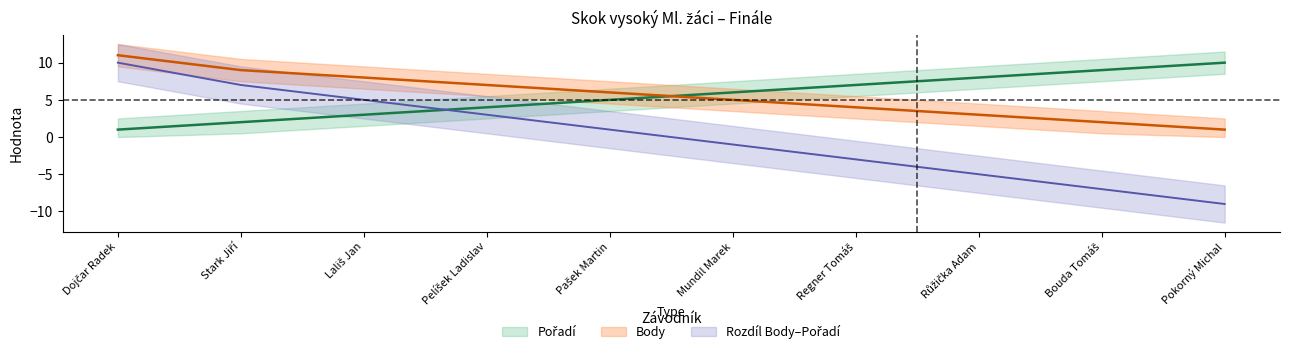

What is the label of the 5th point from the right?

Mundil Marek